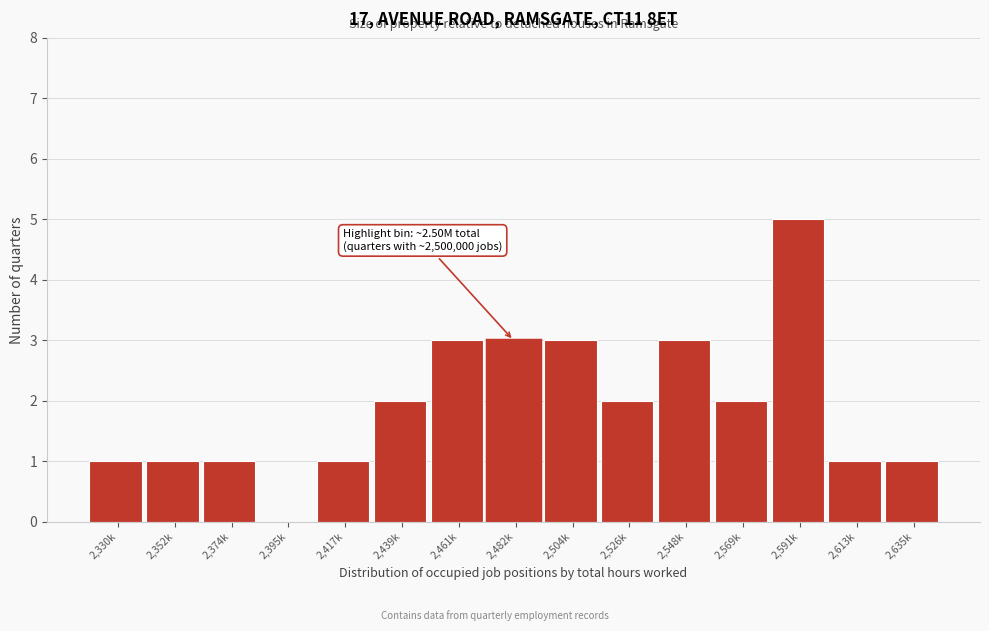

Reading left to right, list all the values displayed in this chart.

2,330k=1	2,352k=1	2,374k=1	2,395k=0	2,417k=1	2,439k=2	2,461k=3	2,482k=3	2,504k=3	2,526k=2	2,548k=3	2,569k=2	2,591k=5	2,613k=1	2,635k=1